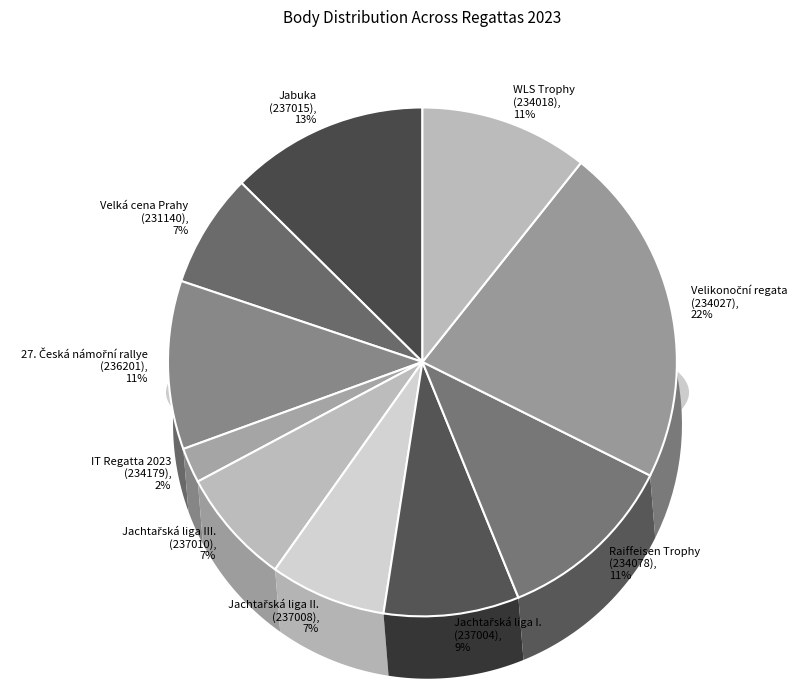

To the nearest percent, what portion does WLS Trophy
(234018) represent?

11%